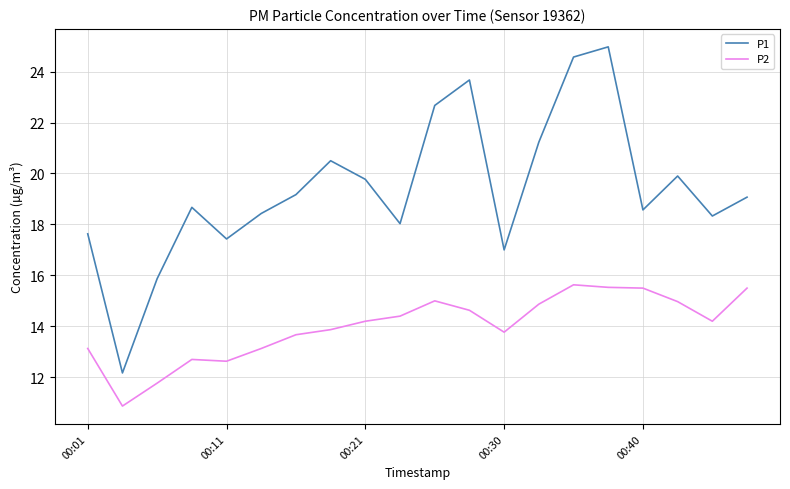

Which series has the widest spread of values?

P1